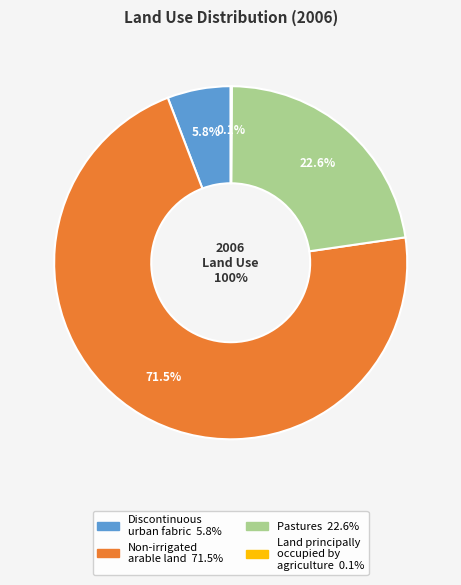

Does Non-irrigated arable land account for over 50% of the chart?

Yes